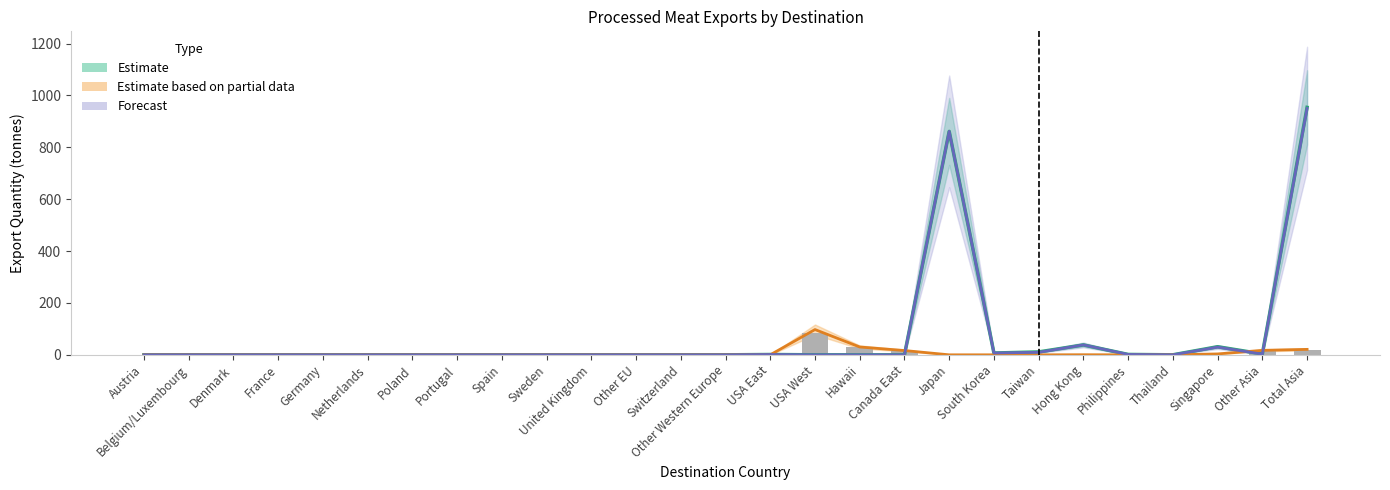

Which series has the largest total across all categories?

Estimate